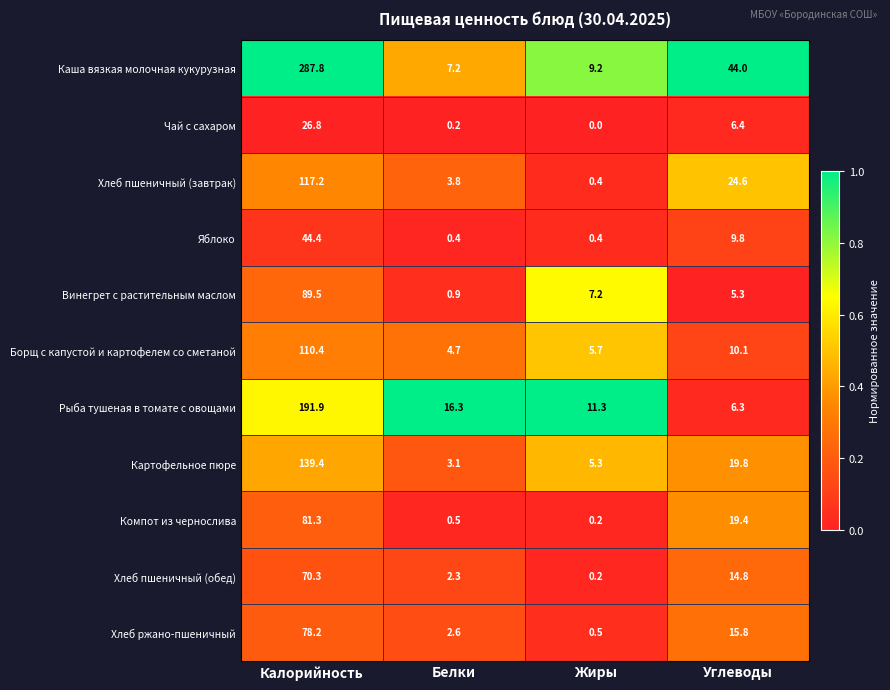

Which series has the largest range (max minus min)?

Каша вязкая молочная кукурузная